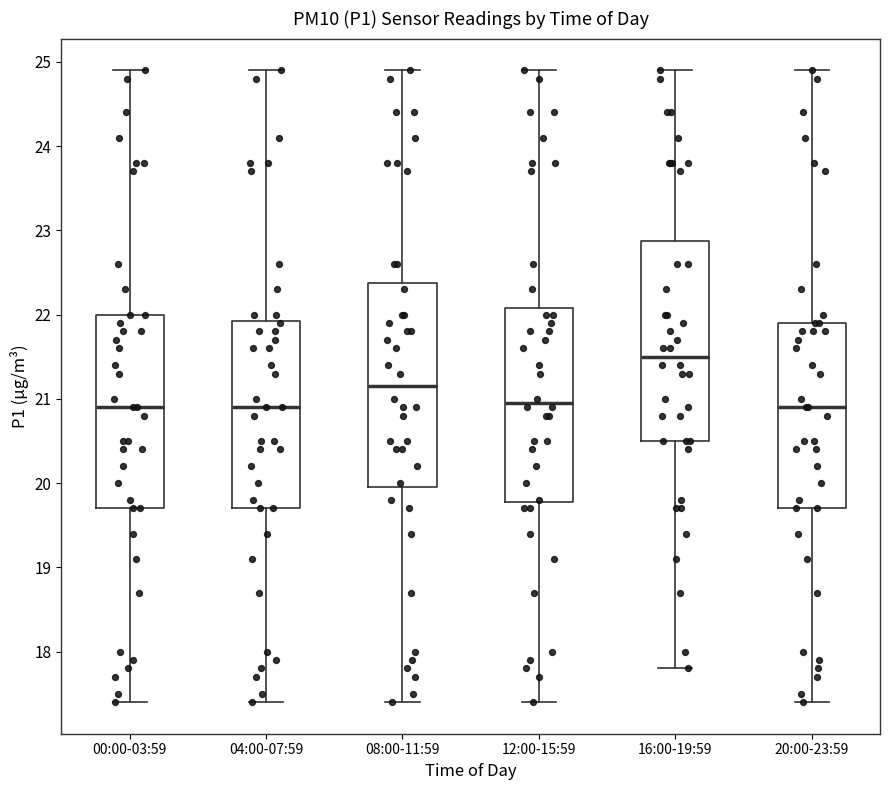

Which box's median line is the highest?

16:00-19:59